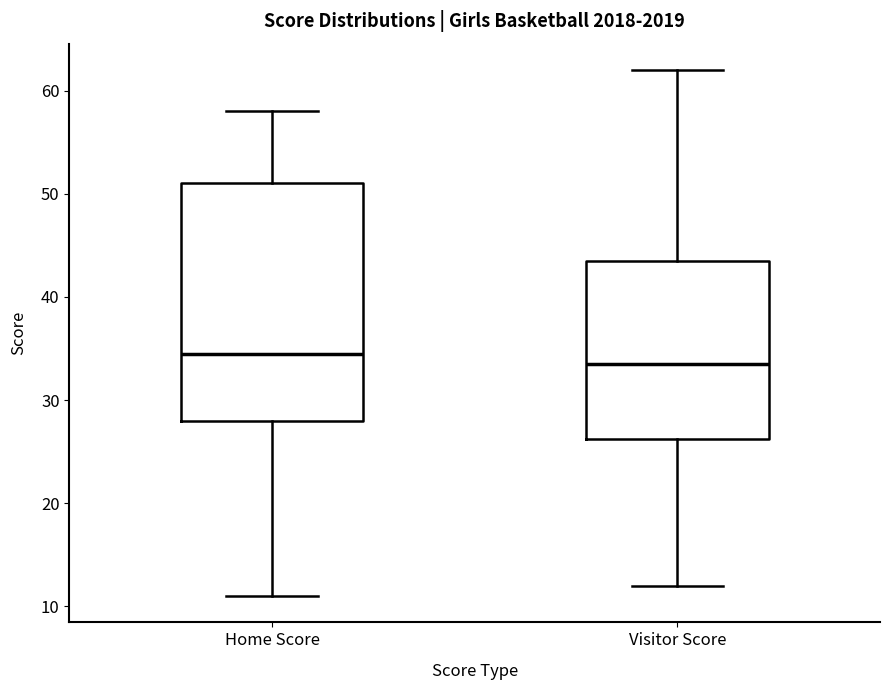

Where does the lower whisker of the box for Visitor Score end on the y-axis? The values are not printed on the chart, so give them approximately, as read against the axis.

12